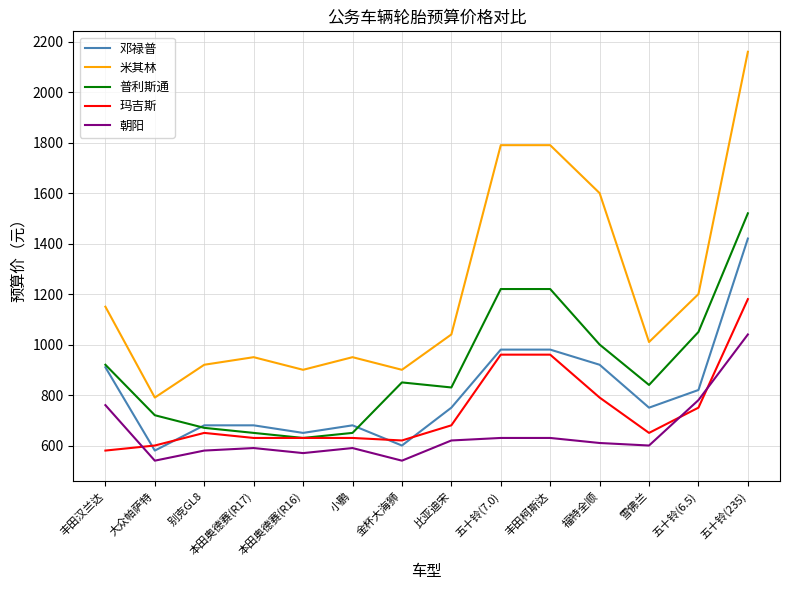

Count the number of categories in the chart.

14